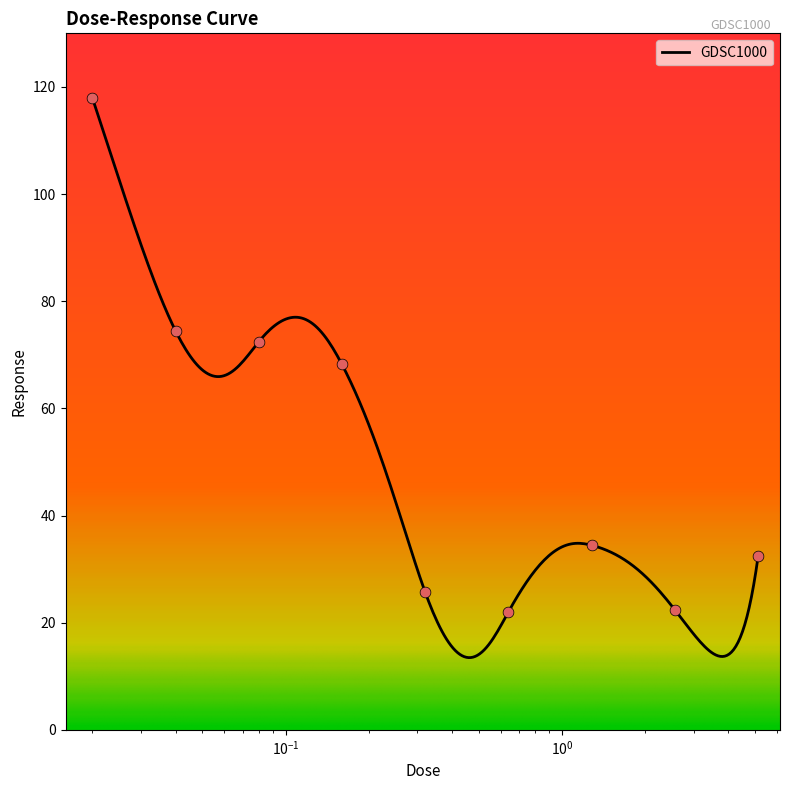

Which has a higher value, 2.56 or 0.04?

0.04